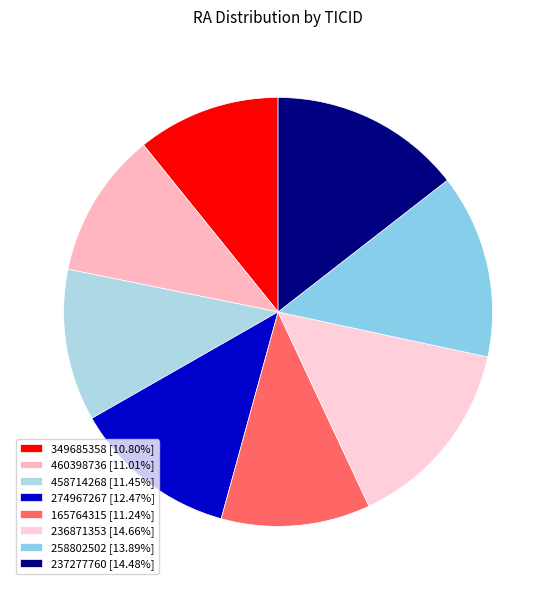

What is the smallest slice in the pie chart?

349685358